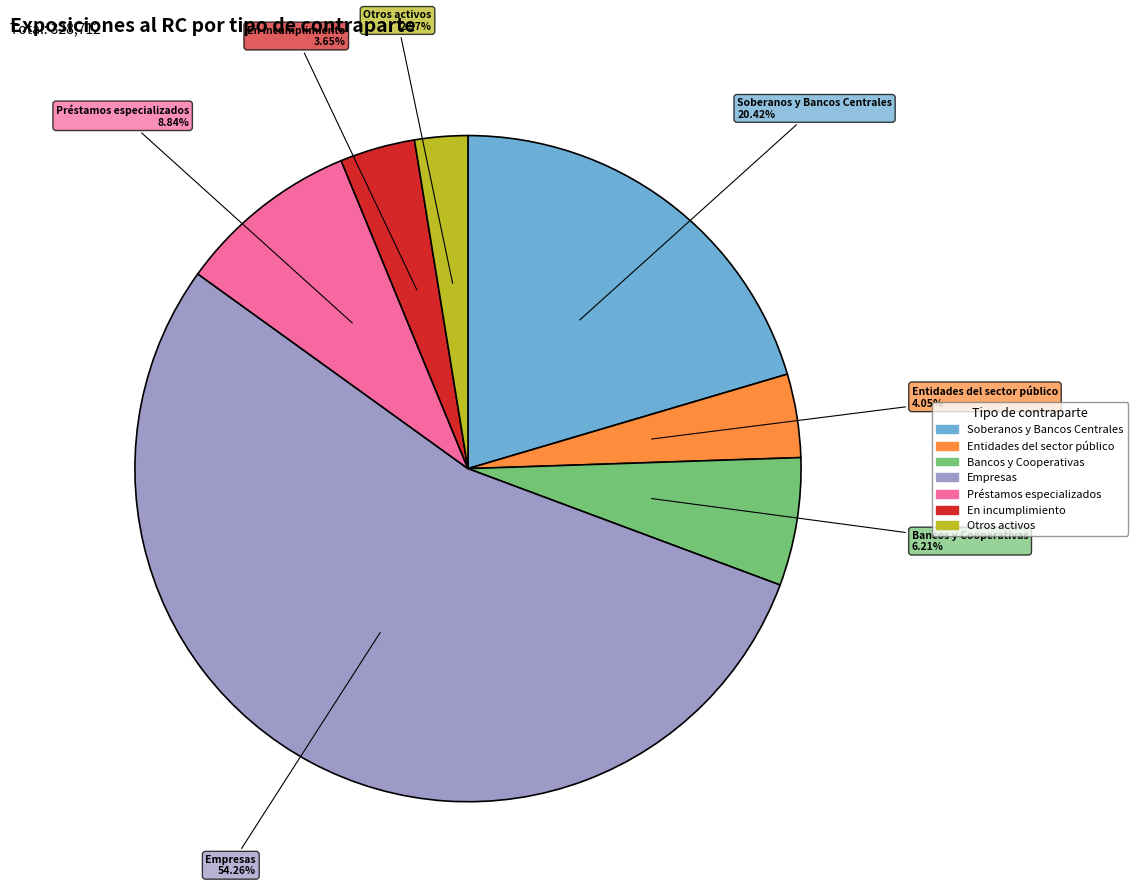

Count the number of slices in the pie.

7